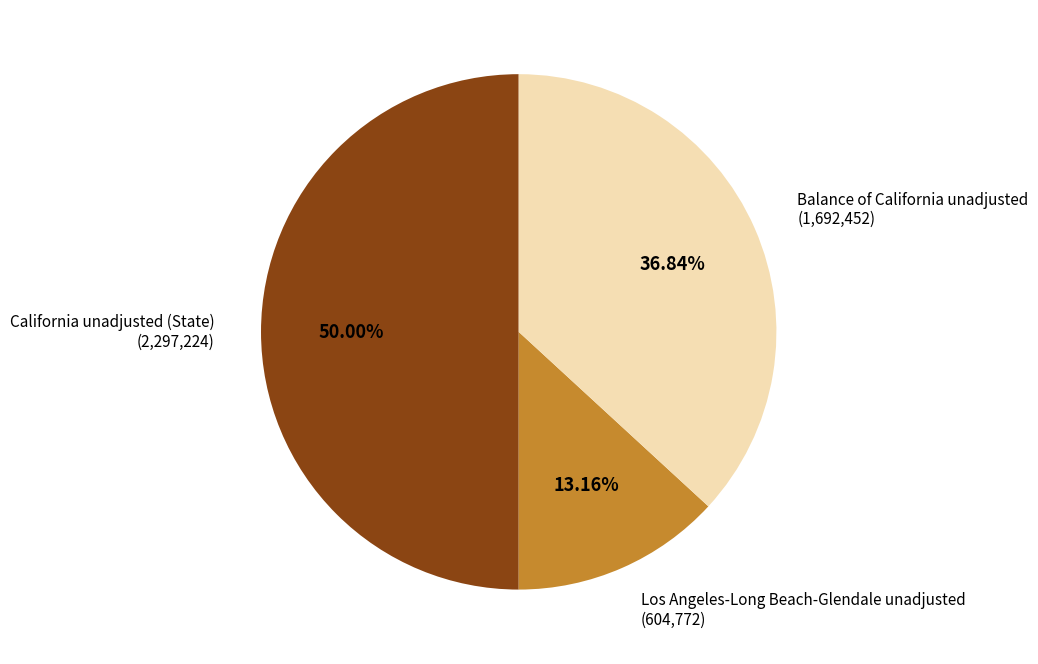

Is it true that Balance of California unadjusted is 48% of the pie?

False